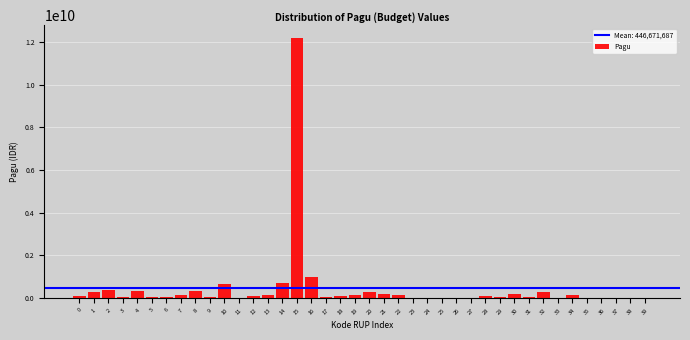

What is the sum of all values?

17866867476